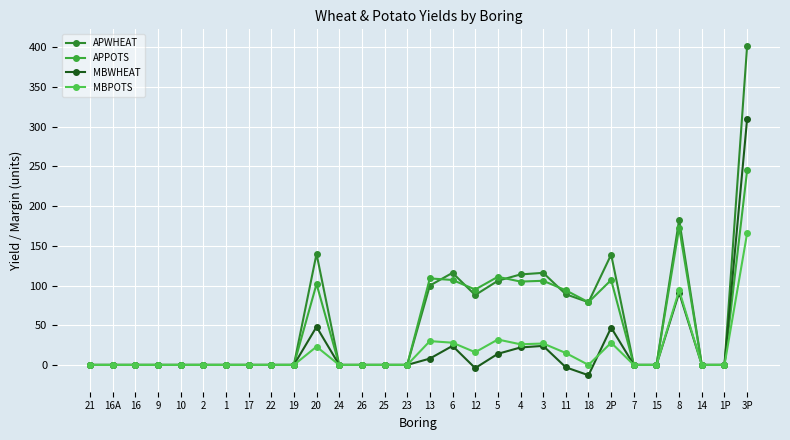

Rank the categories by MBPOTS value from highest to lowest.

3P, 8, 5, 13, 6, 2P, 3, 4, 20, 12, 11, 21, 16A, 16, 9, 10, 2, 1, 17, 22, 19, 24, 26, 25, 23, 18, 7, 15, 14, 1P